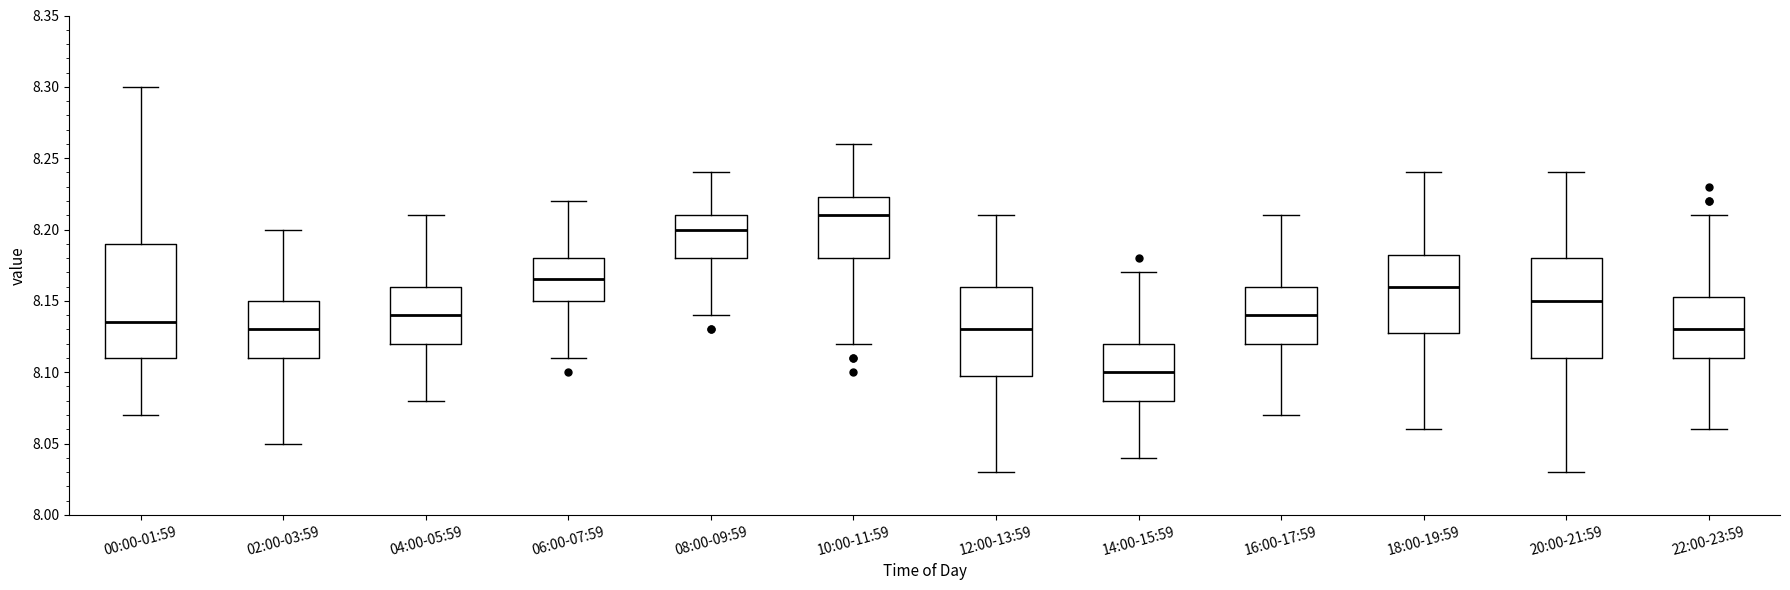

Which box is the tallest, from its lower edge to its upper edge?

00:00-01:59